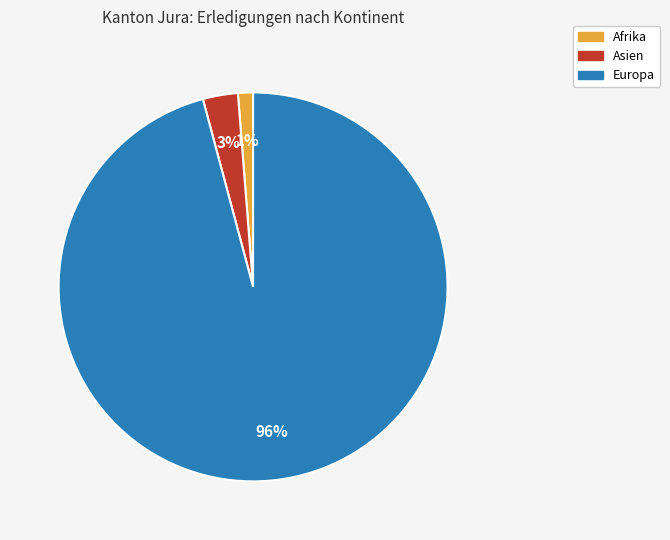

Combined, do Afrika and Europa account for over 50%?

Yes